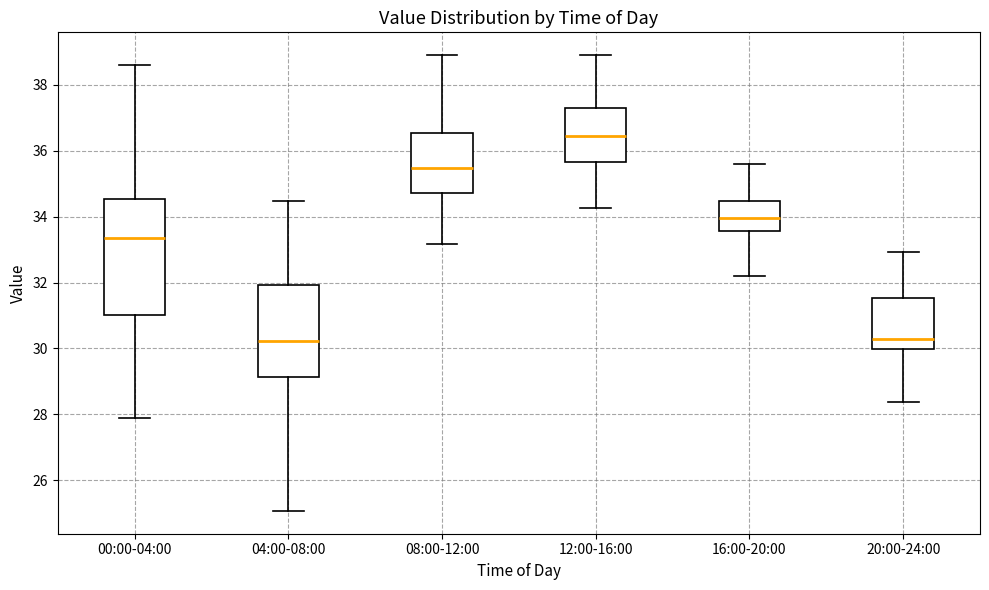

Where is the upper edge of the box for 20:00-24:00 on the y-axis? The values are not printed on the chart, so give them approximately, as read against the axis.

31.6